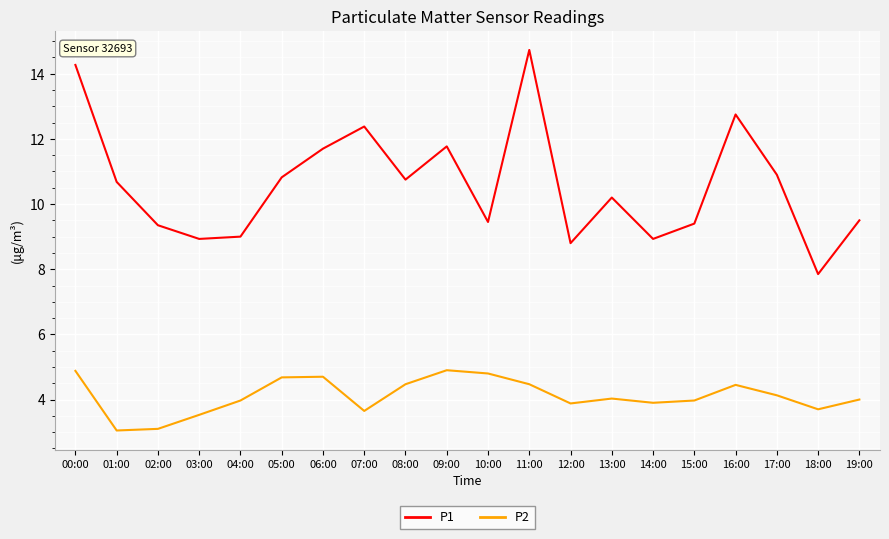

What position from the left is 06:00?

7